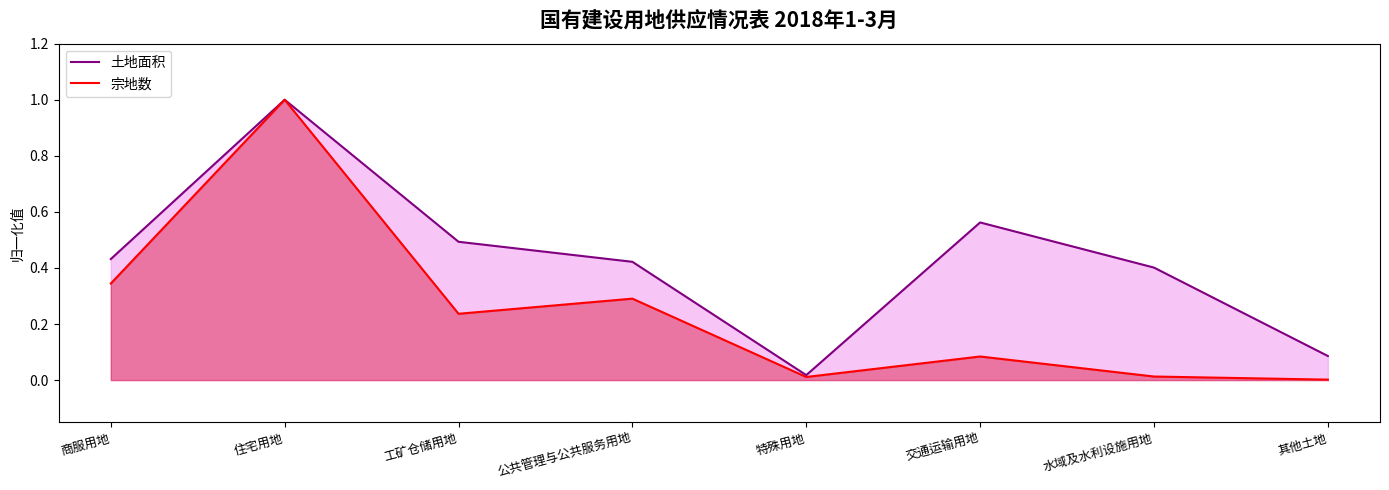

What is the sum of the 宗地数 values at 特殊用地 and 商服用地?

0.4